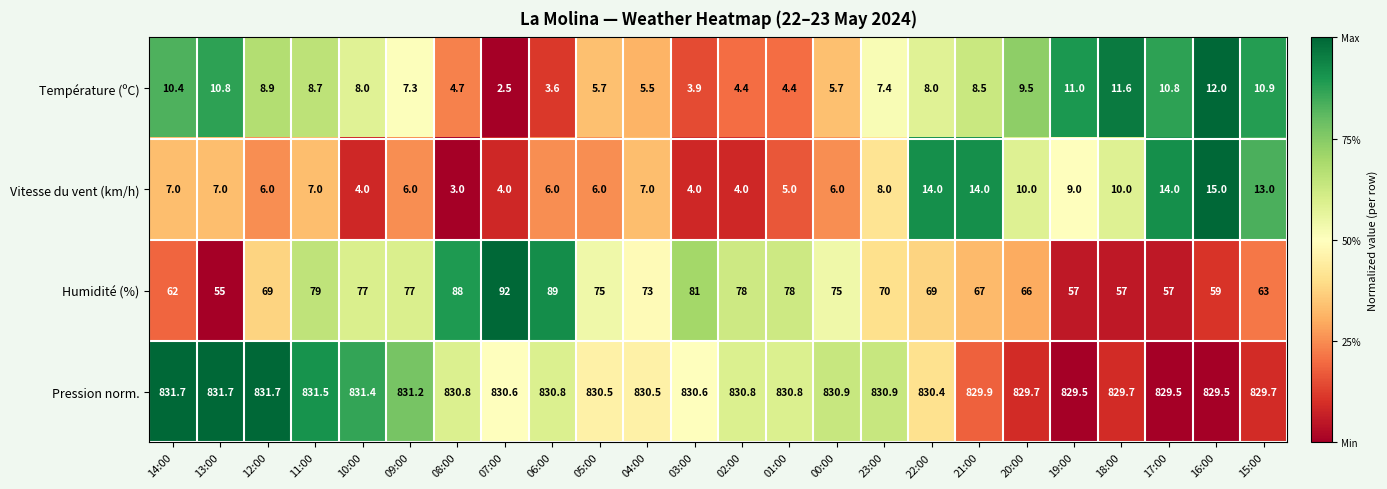

The value of Vitesse du vent (km/h) at 12:00 is 6.0. True or false?

True